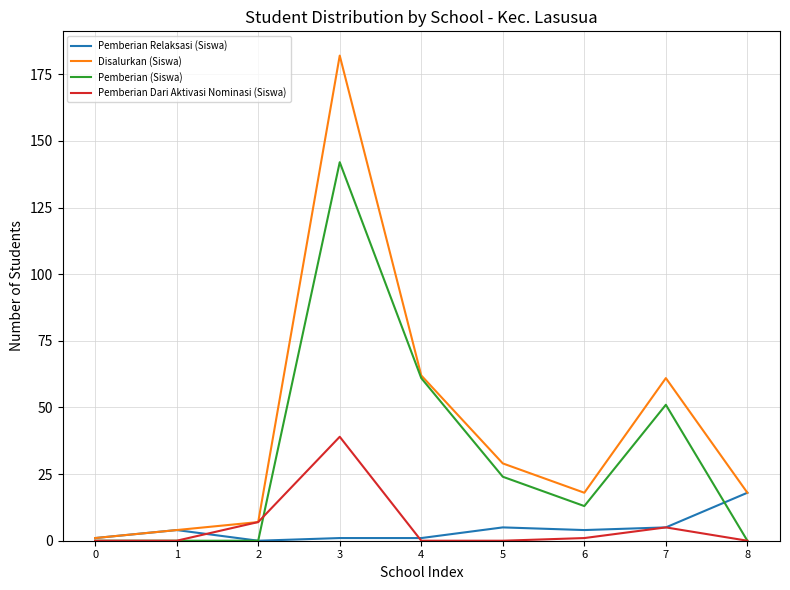

What is the spread (max minus min) of values at 7?

56